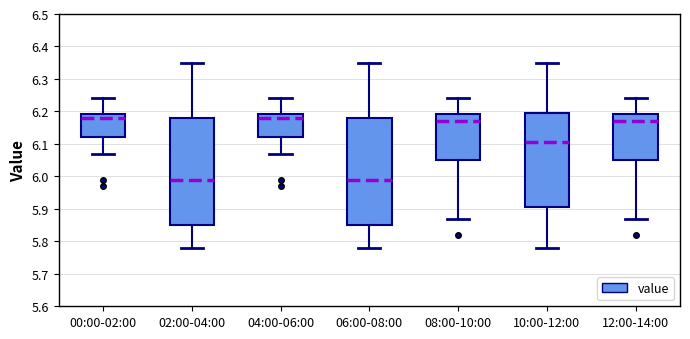

Reading left to right, transcribe this box plot: for each box, give where its median line is, the range the box spans, and where its two whiskers end, as read against the y-axis. The values are not printed on the chart, so give them approximately, as read against the axis.

00:00-02:00: median 6.18, box 6.12 to 6.19, whiskers 6.07 to 6.24
02:00-04:00: median 5.99, box 5.85 to 6.18, whiskers 5.78 to 6.35
04:00-06:00: median 6.18, box 6.12 to 6.19, whiskers 6.07 to 6.24
06:00-08:00: median 5.99, box 5.85 to 6.18, whiskers 5.78 to 6.35
08:00-10:00: median 6.17, box 6.05 to 6.19, whiskers 5.87 to 6.24
10:00-12:00: median 6.11, box 5.91 to 6.20, whiskers 5.78 to 6.35
12:00-14:00: median 6.17, box 6.05 to 6.19, whiskers 5.87 to 6.24